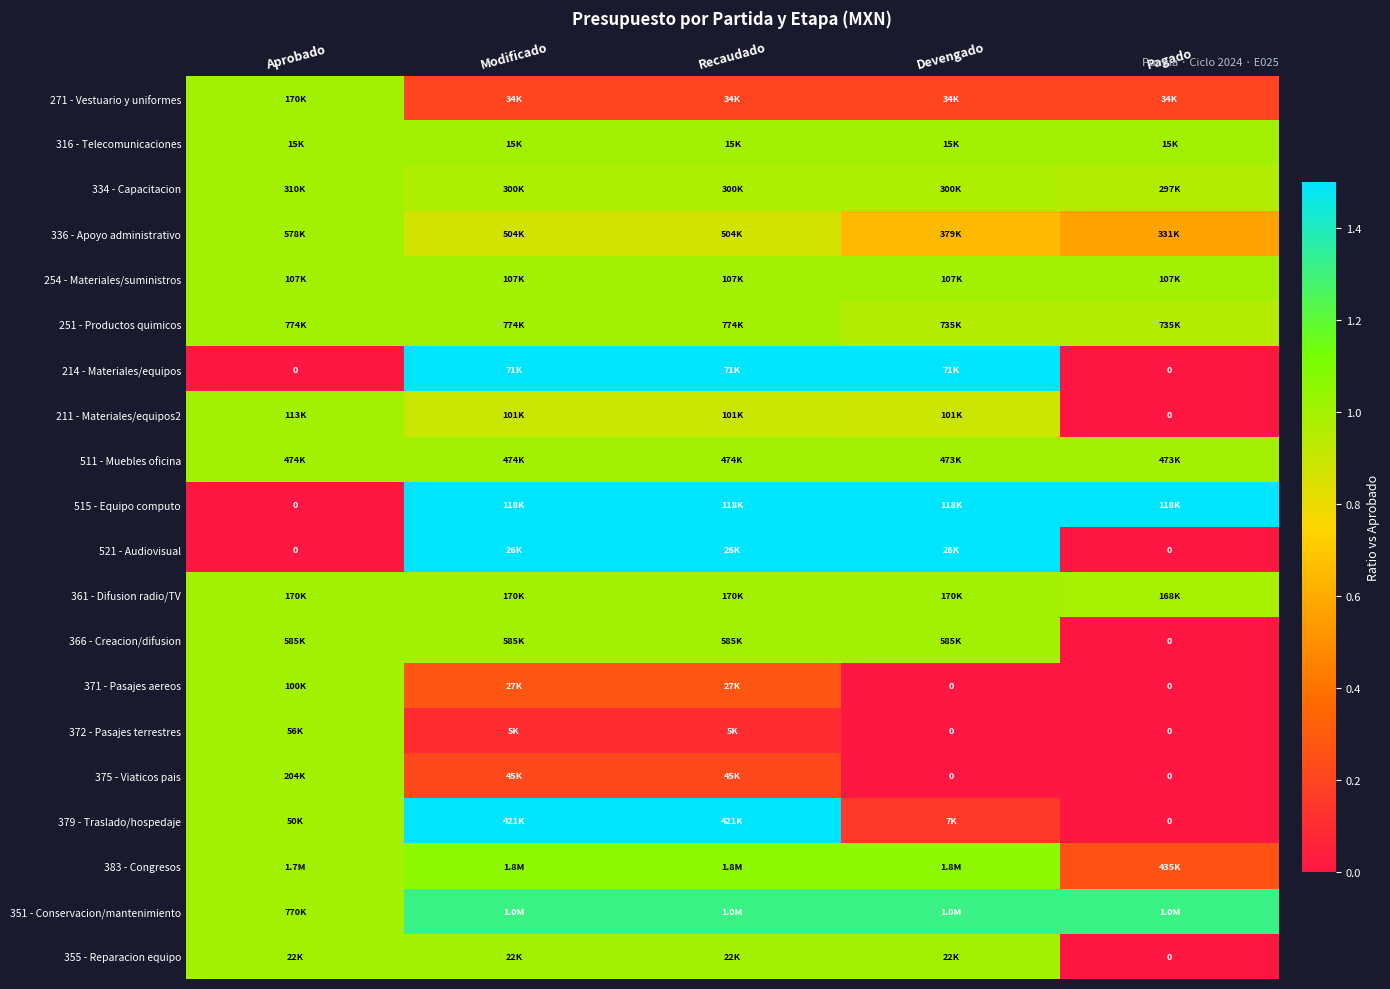

The value of 254 - Materiales/suministros at Modificado is 0.4. True or false?

False